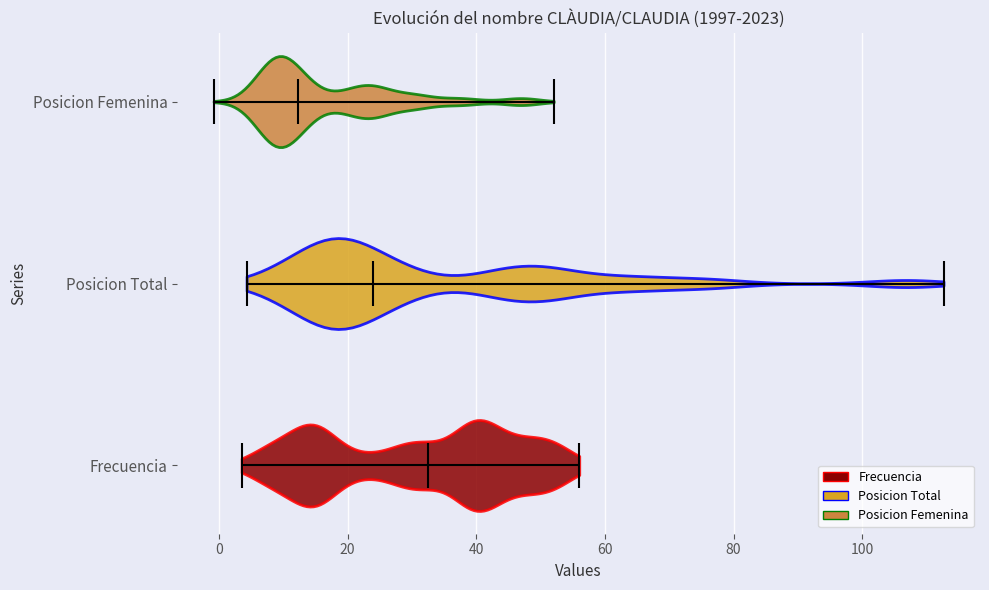

Reading bottom to top, read every violin against the x-axis: where its median line is, and the lowest and highest points it reaches. The values are not printed on the chart, so give them approximately, as read against the axis.

Frecuencia: median line 32, lowest point 4, highest point 56
Posicion Total: median line 24, lowest point 4, highest point 112
Posicion Femenina: median line 12, lowest point 0, highest point 52